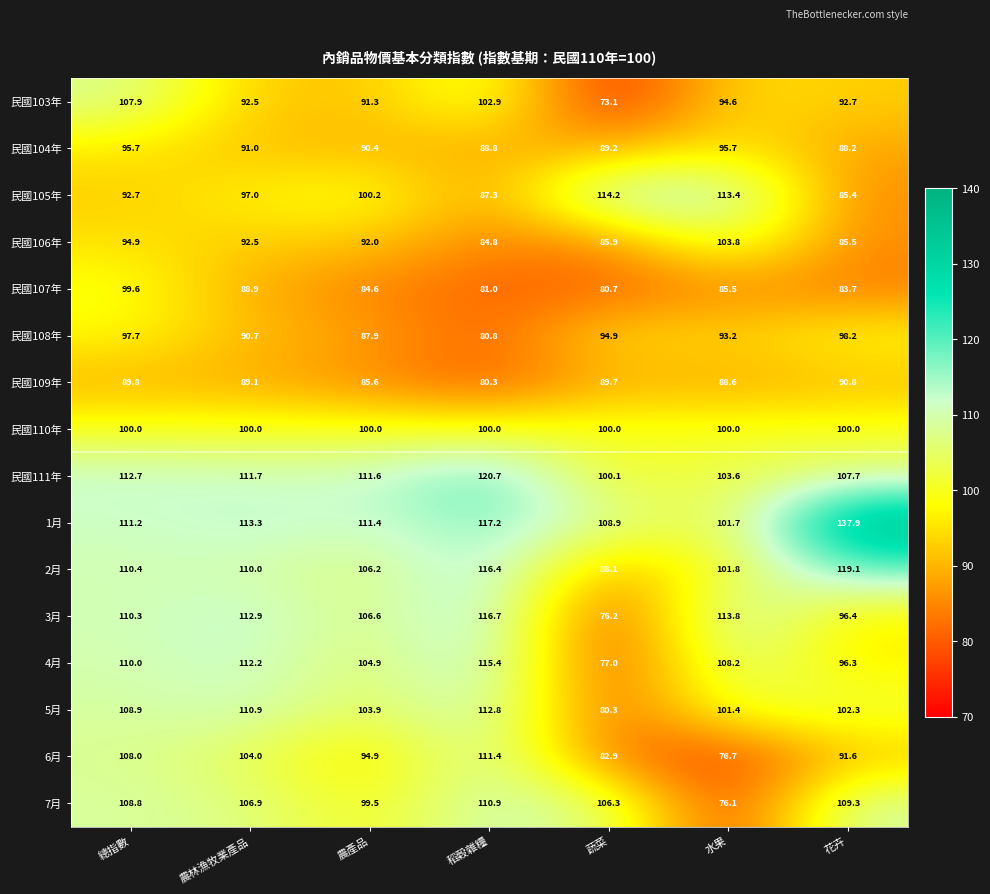

Rank the series at 總指數 from highest to lowest value.

民國111年, 1月, 2月, 3月, 4月, 5月, 7月, 6月, 民國103年, 民國110年, 民國107年, 民國108年, 民國104年, 民國106年, 民國105年, 民國109年